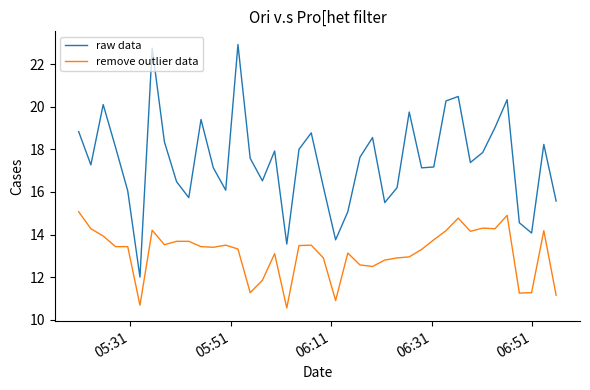

What is the highest value of the remove outlier data series?

15.1